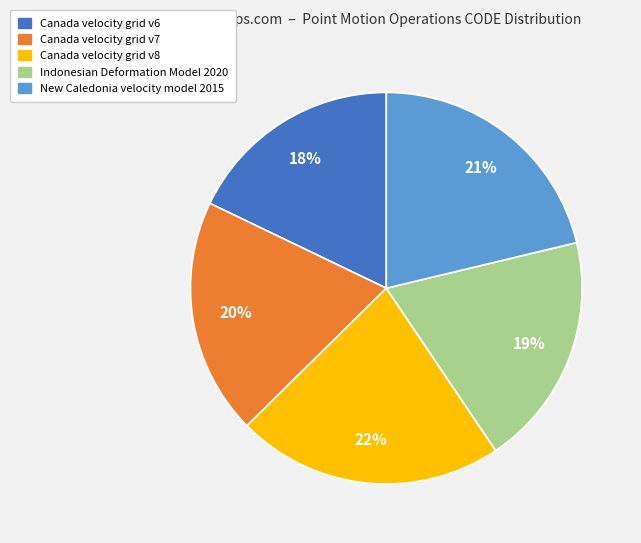

To the nearest percent, what is the combined percentage of Canada velocity grid v6 and New Caledonia velocity model 2015?

39%